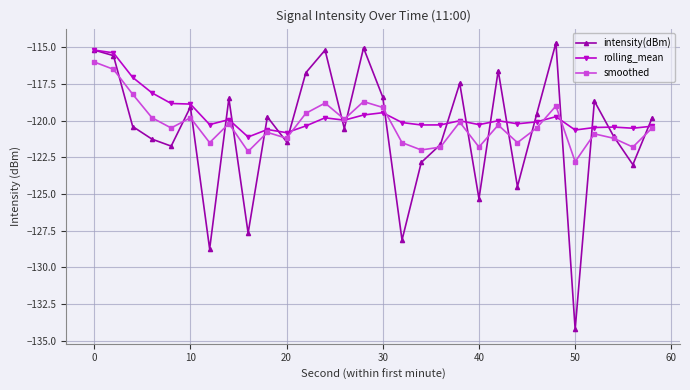

Which series has the widest spread of values?

intensity(dBm)